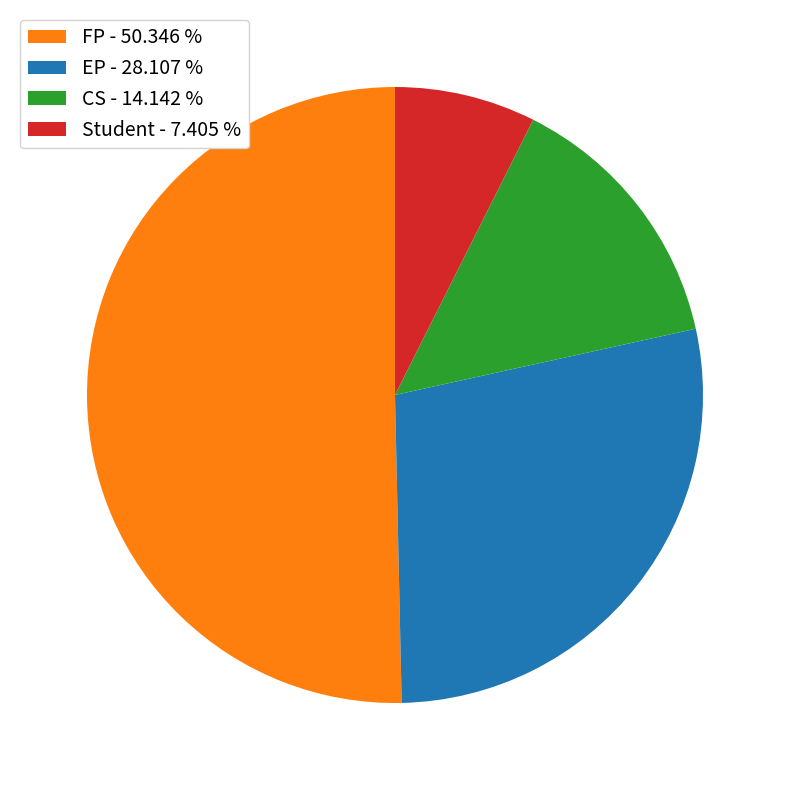

Approximately how many times larger is the value at EP compared to Student?

3.8